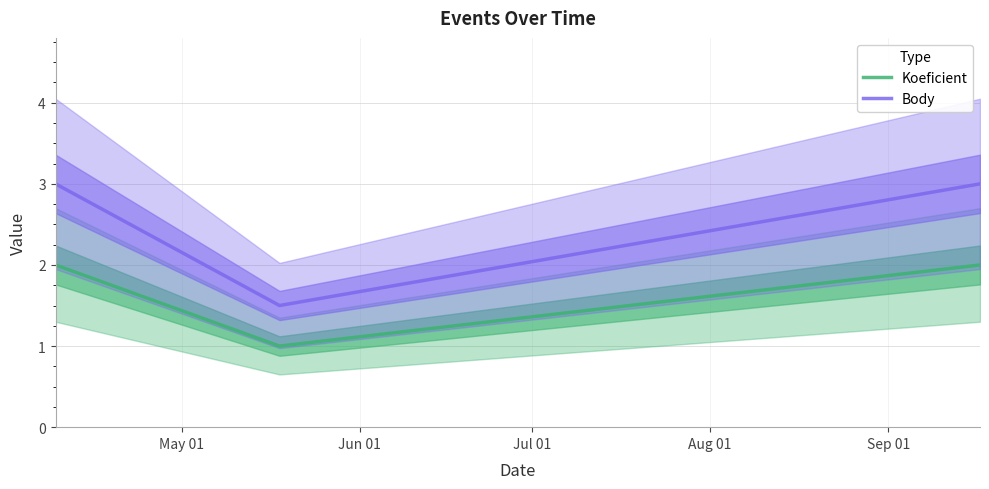

Reading right to left, transcribe all the data shown in this chart.

Koeficient: 2.0	1.0	2.0
Body: 3.0	1.5	3.0